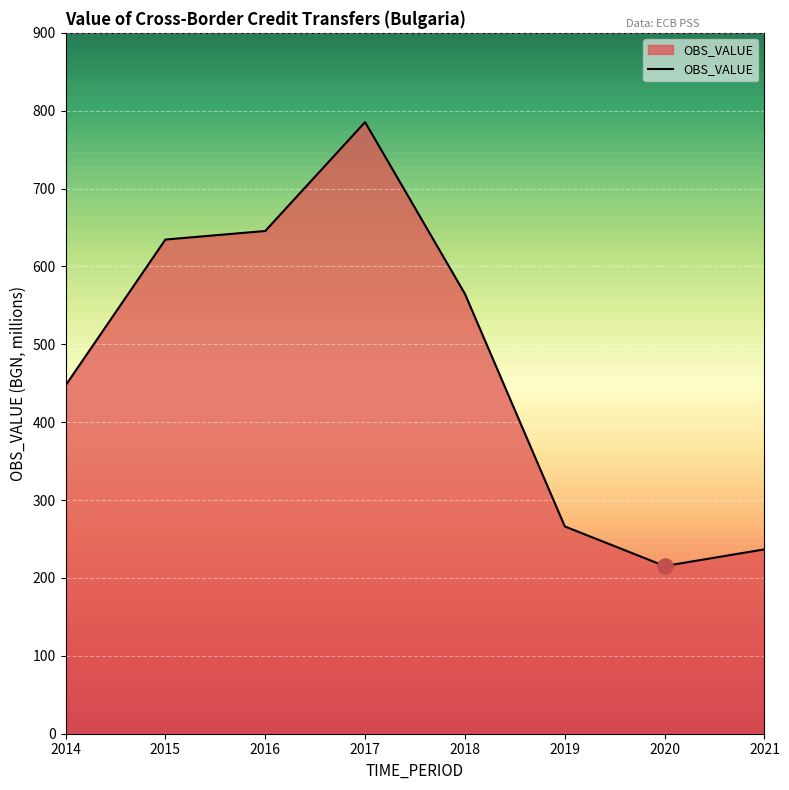

Approximately how many times larger is the value at 2015 compared to 2021?

2.7